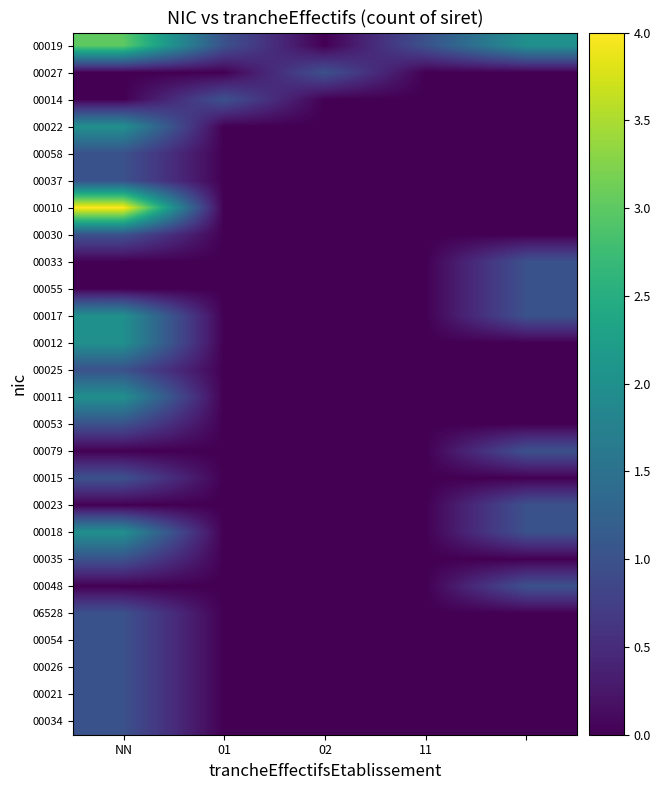

Is the value of 00012 at 02 greater than the value of 00037 at 02?

No